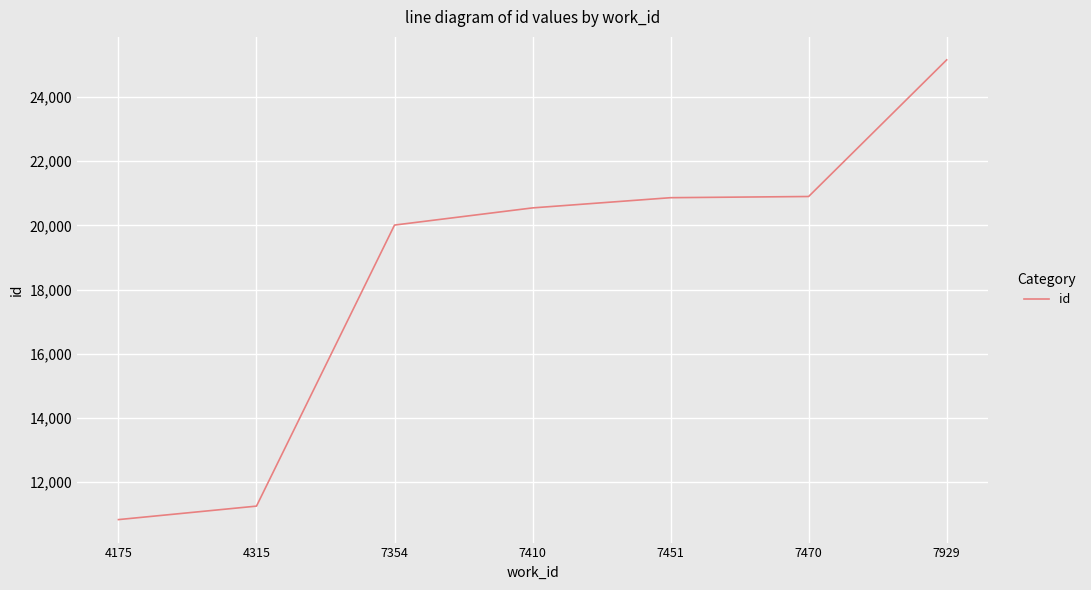

At which label is the value closest to 17993?

7354